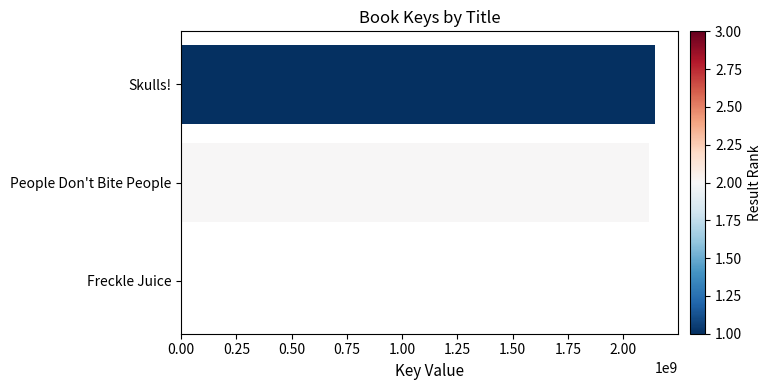

Where is the data nearest to the value 1070962223?

People Don't Bite People